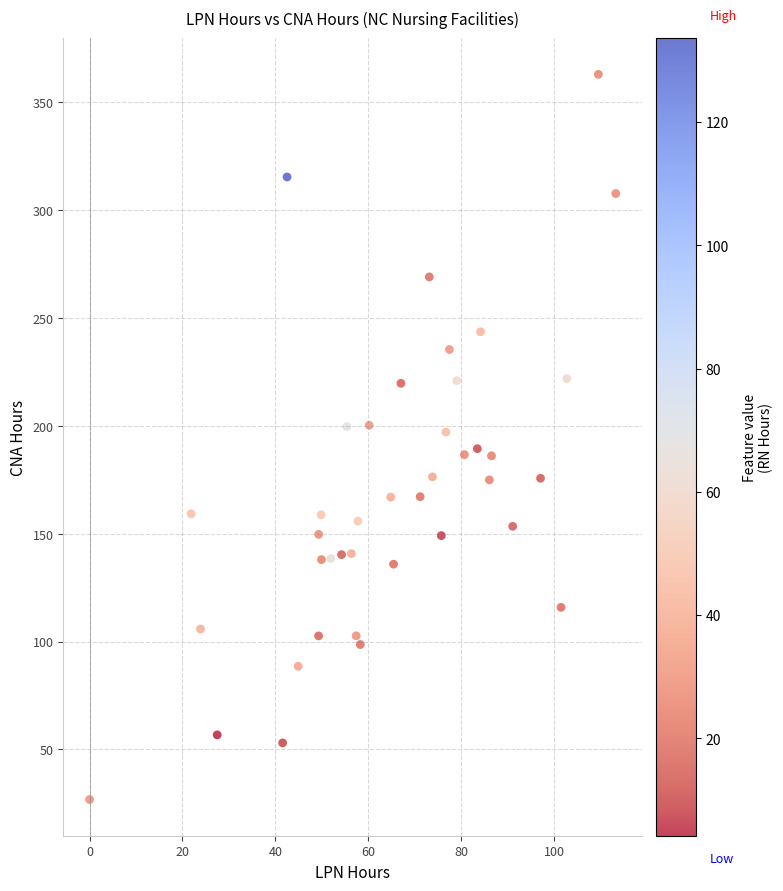

What is the range of X values (max minus min)?

113.3